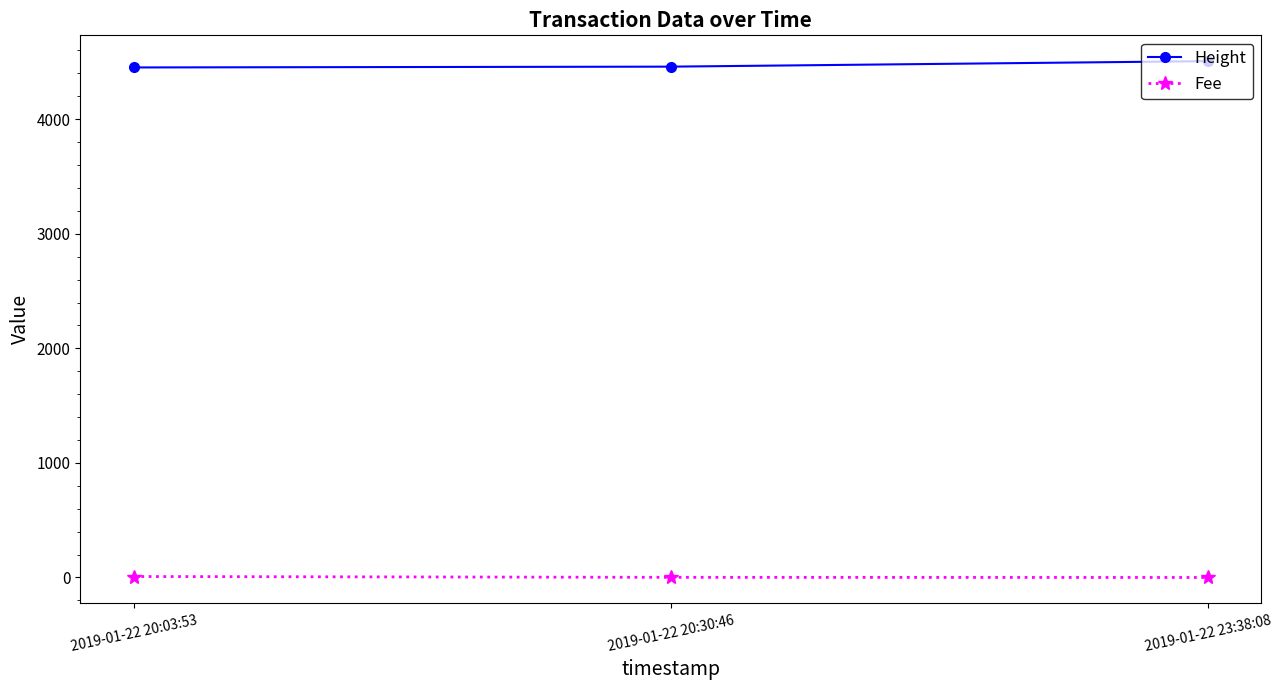

What is the total value across all series at 2019-01-22 20:03:53?

4460.4